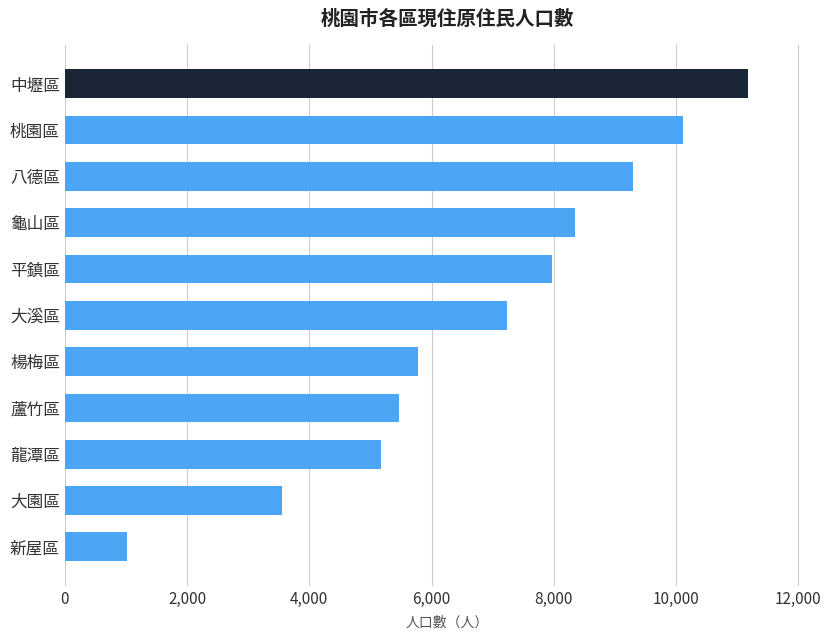

Read the value at 龍潭區.

5172